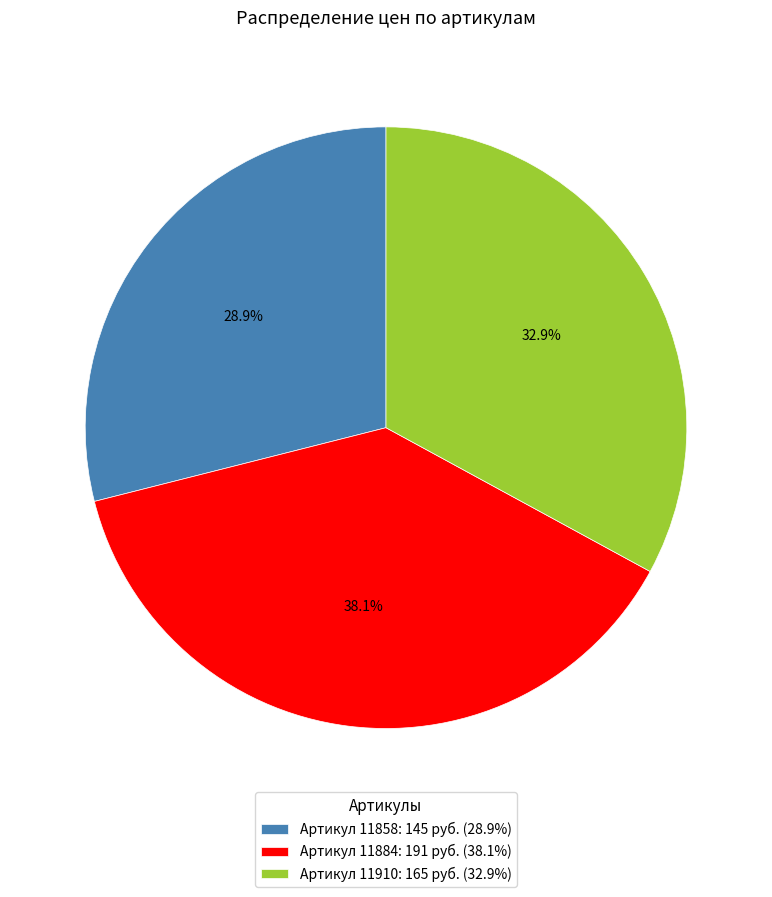

Is there any slice that represents more than half of the pie?

No